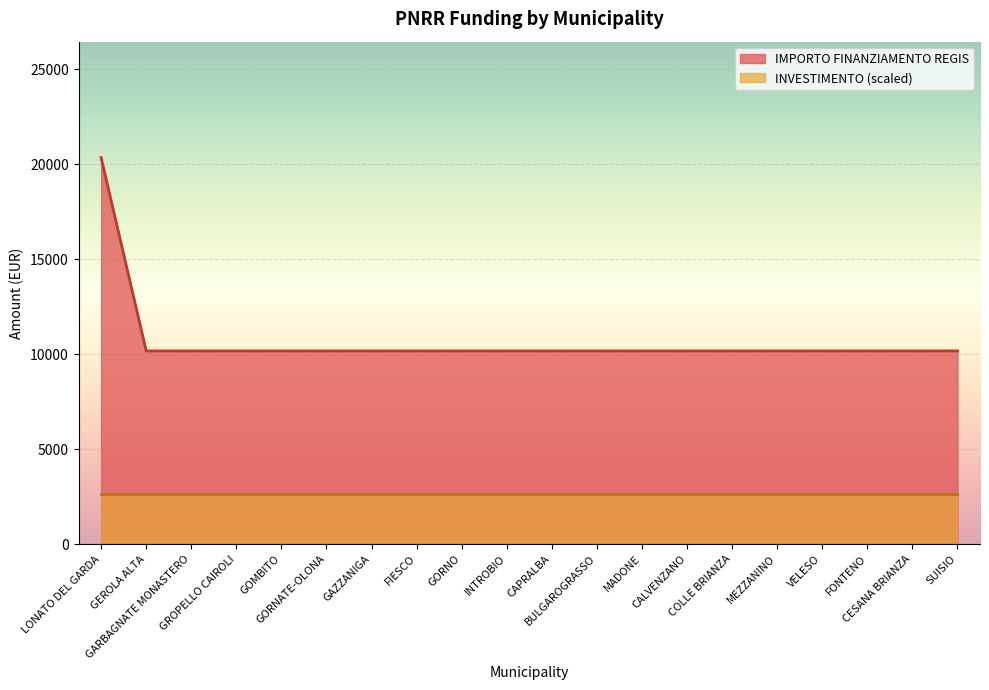

Reading left to right, extract all data points from this chart.

LONATO DEL GARDA=20344	GEROLA ALTA=10172	GARBAGNATE MONASTERO=10172	GROPELLO CAIROLI=10172	GOMBITO=10172	GORNATE-OLONA=10172	GAZZANIGA=10172	FIESCO=10172	GORNO=10172	INTROBIO=10172	CAPRALBA=10172	BULGAROGRASSO=10172	MADONE=10172	CALVENZANO=10172	COLLE BRIANZA=10172	MEZZANINO=10172	VELESO=10172	FONTENO=10172	CESANA BRIANZA=10172	SUISIO=10172